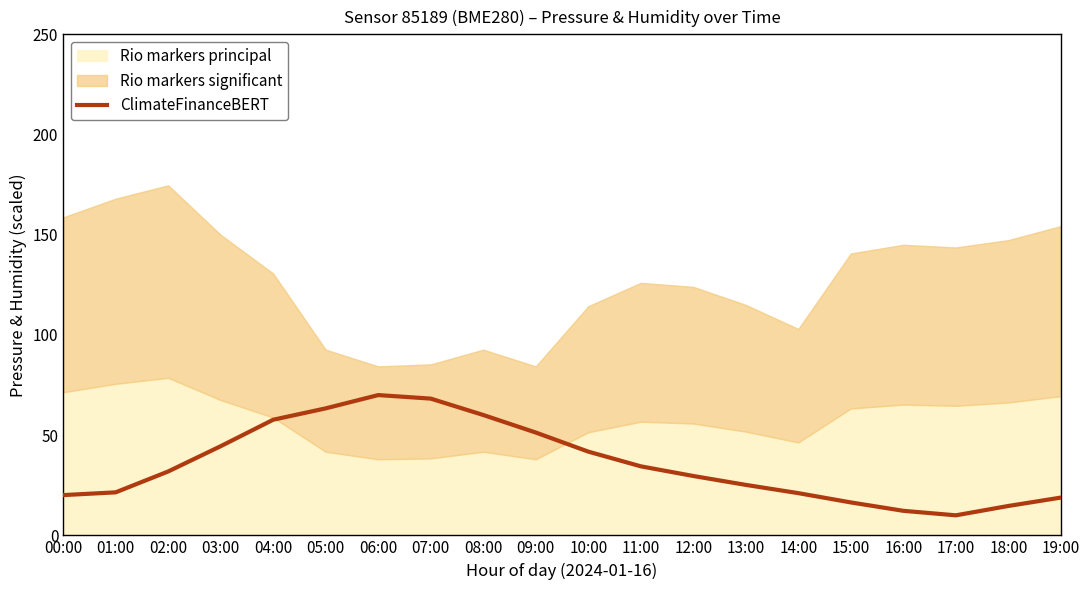

At which label does the data first exceed 31?

02:00